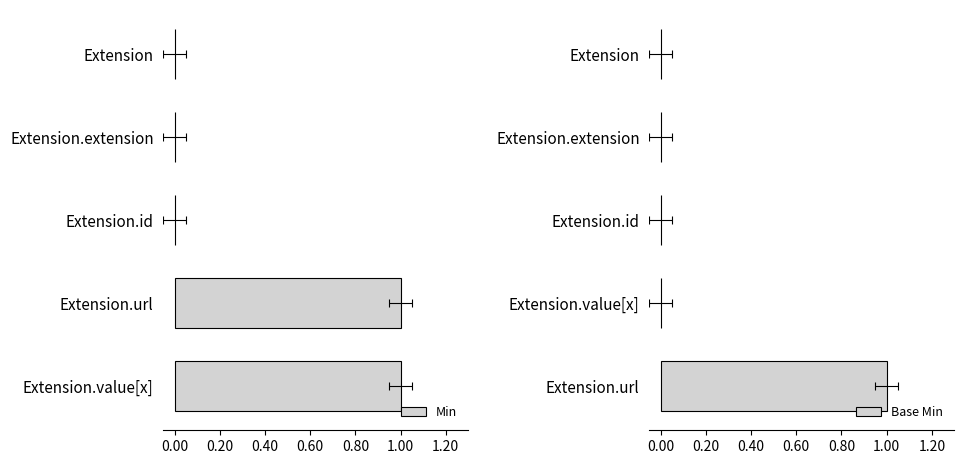

How many distinct data groups are displayed?

2